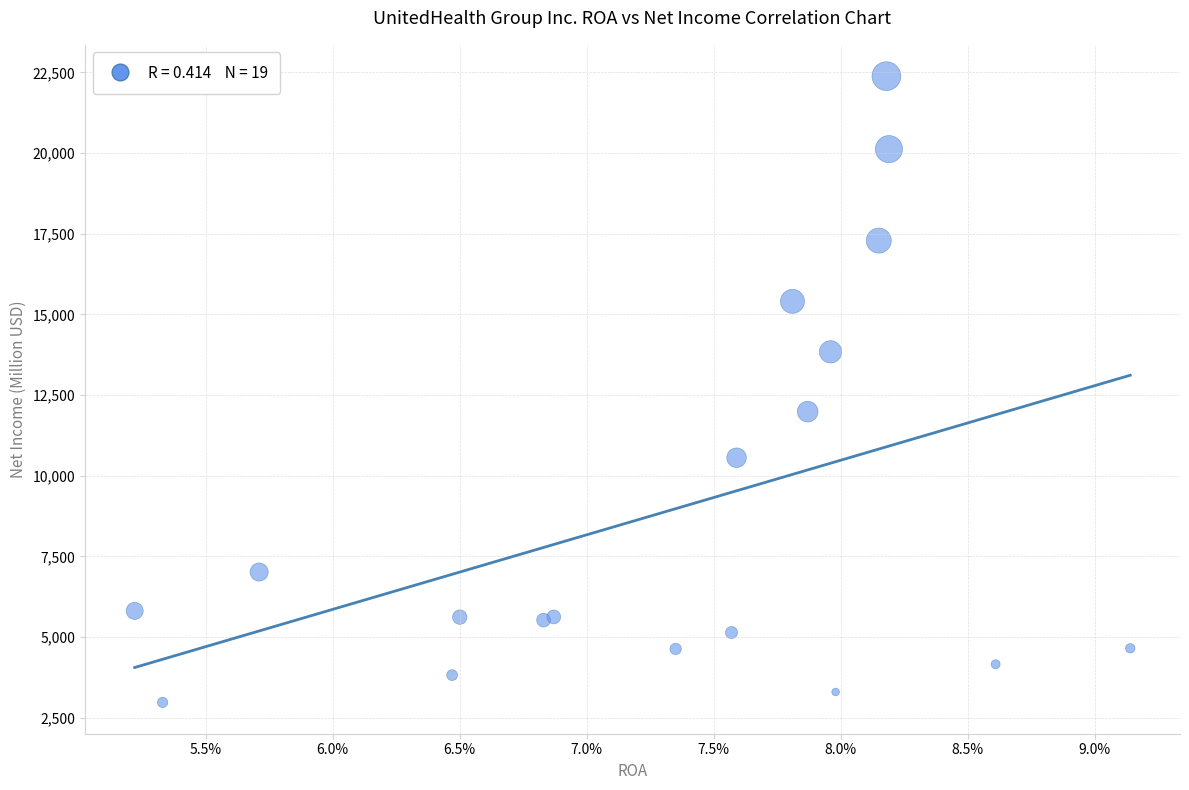

What Y value in the scatter plot is closest to 12679?

11986